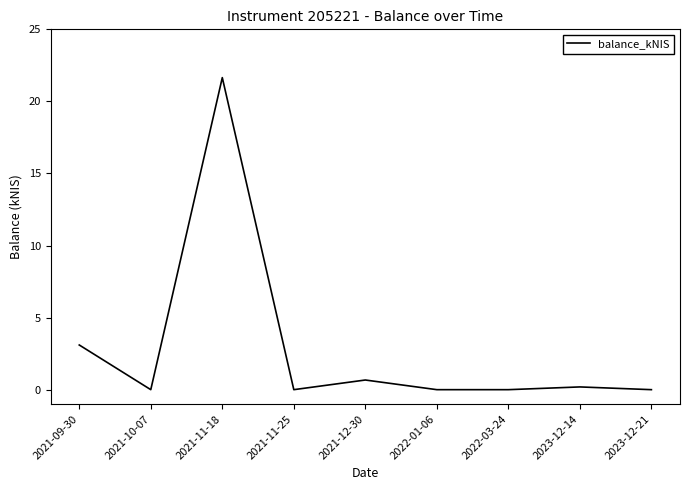

The chart shows a value of -6.6 at 2023-12-21. True or false?

False